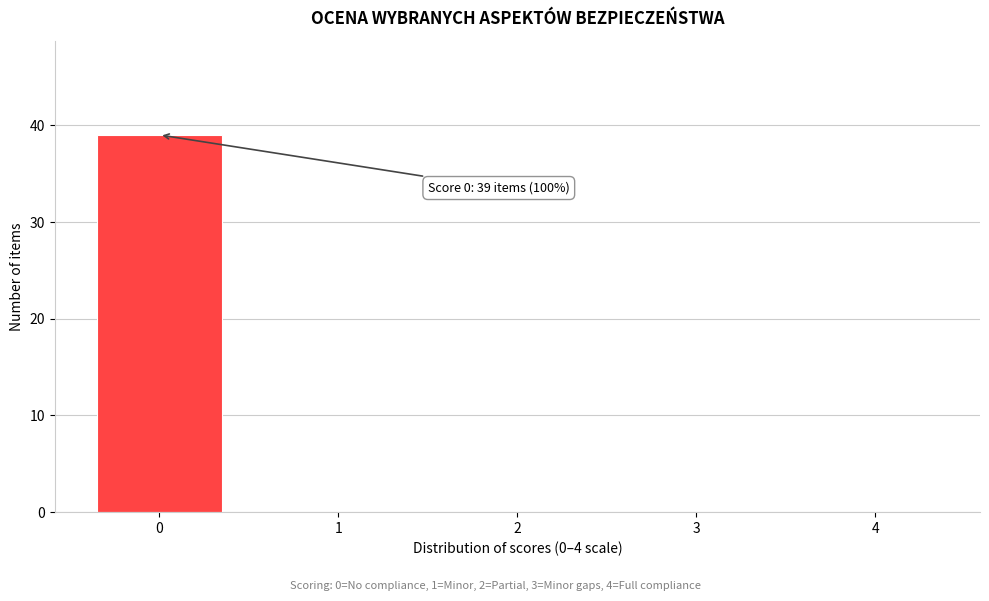

Is it true that the value at 1 is 0?

True